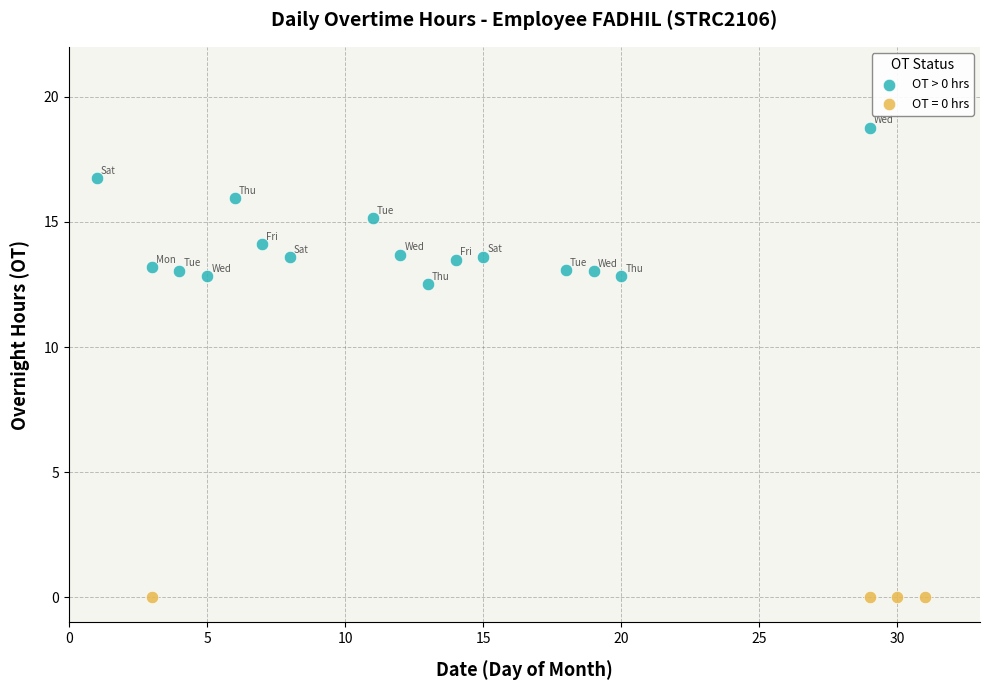

Which series contains the lowest Y value?

OT = 0 hrs